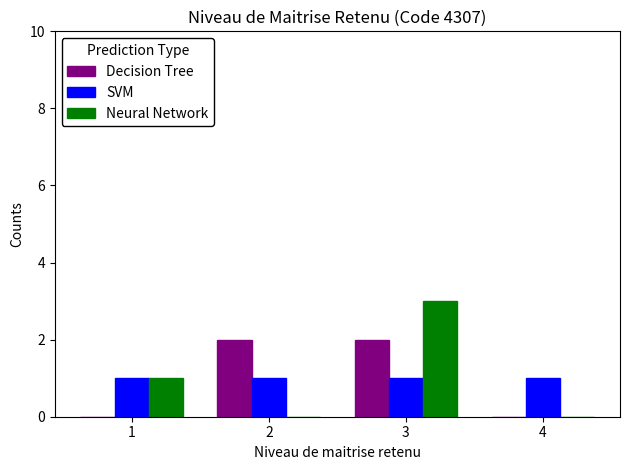

At which category is the sum across all series the highest?

3